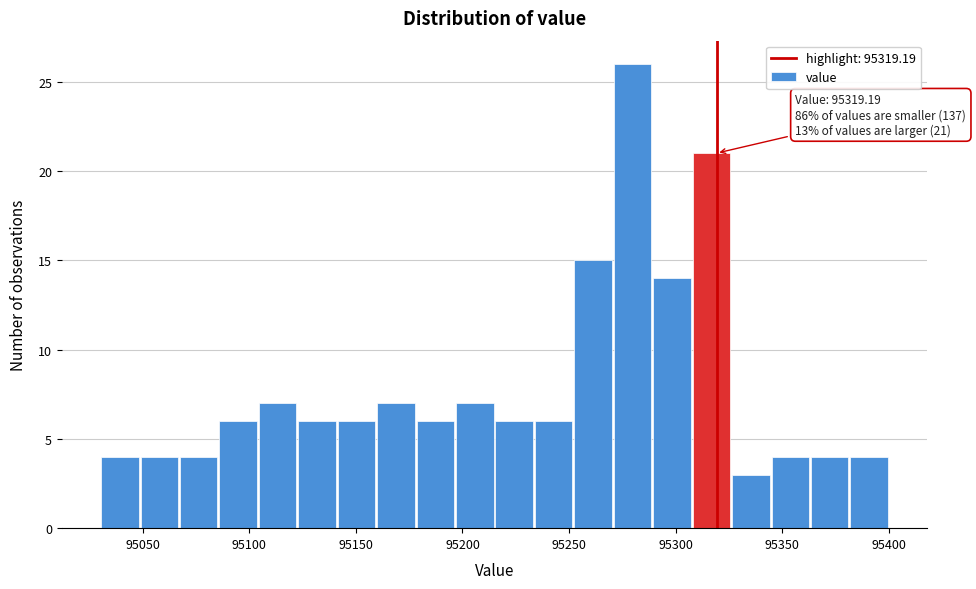

Read against the x-axis, roughly where is the centre of the tallest bar?

95280